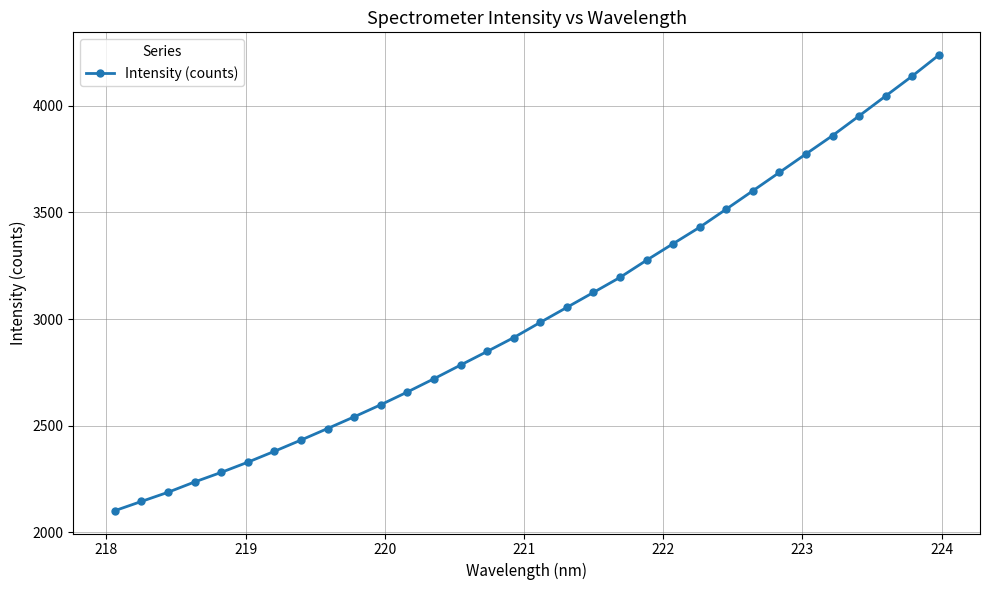

Is this an area chart (filled region under the line)?

No